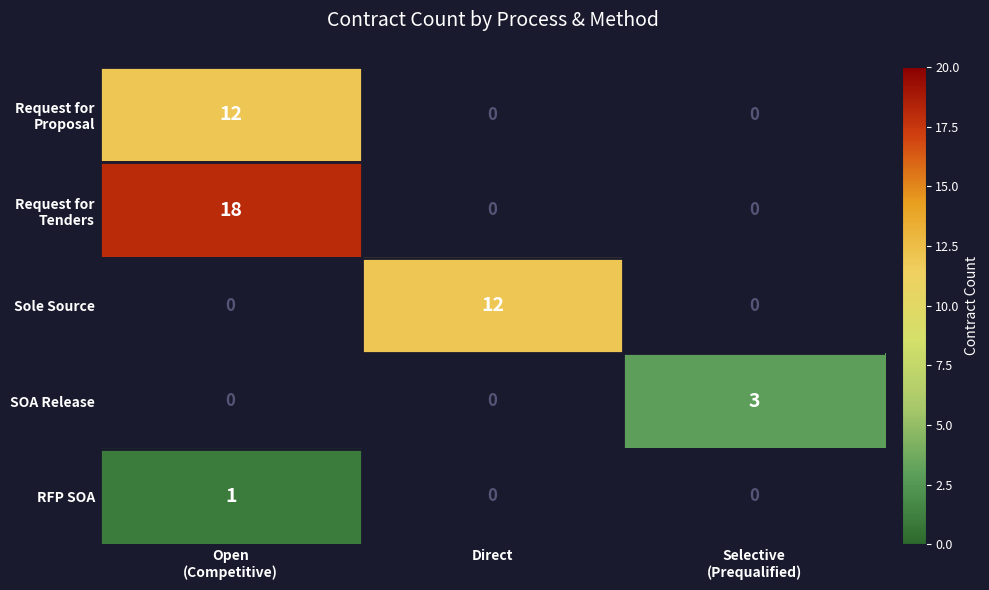

What is the difference between the maximum and second lowest values in the Request for Proposal series?

12